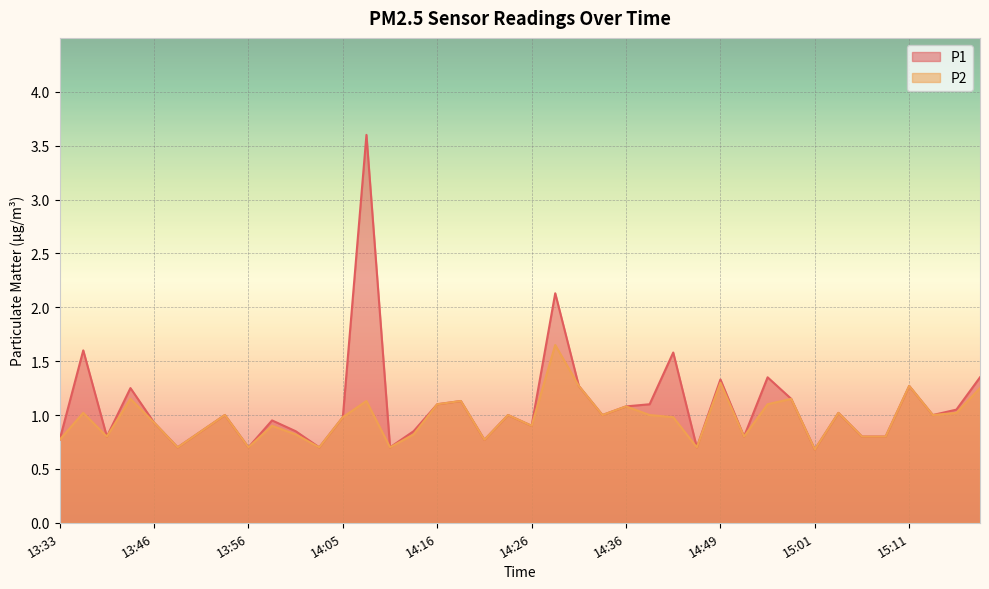

What position from the left is 15:18?

40